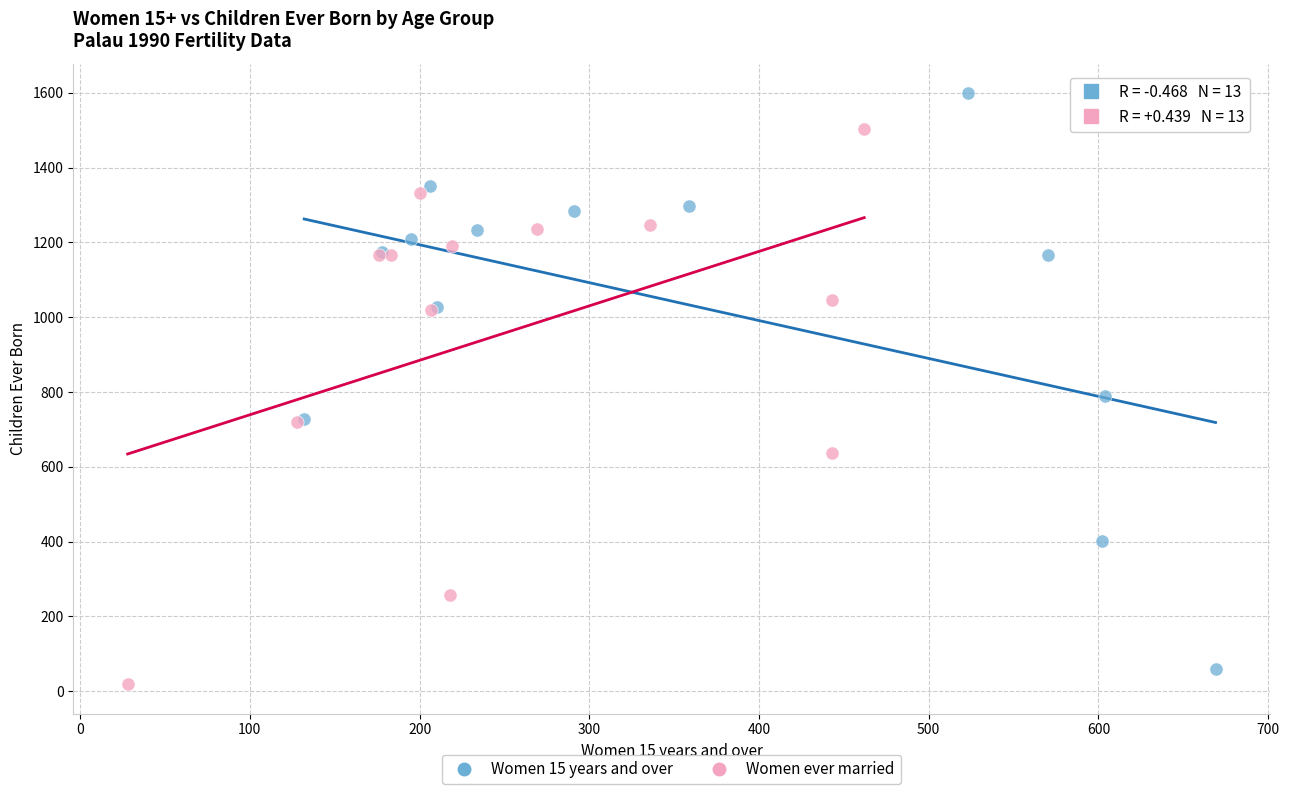

Which series has the widest spread of Y values?

Women 15 years and over